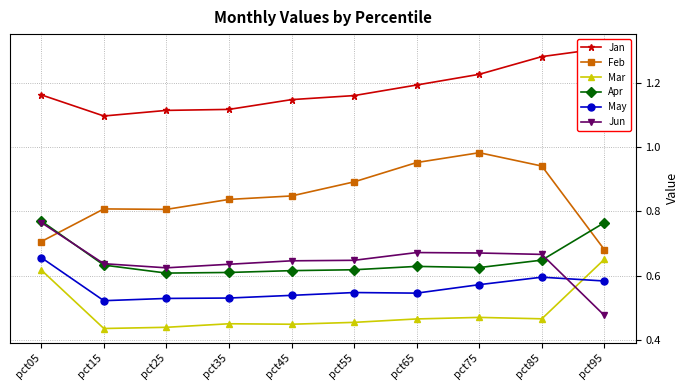

What is the difference between the maximum and minimum values in the Feb series?

0.3